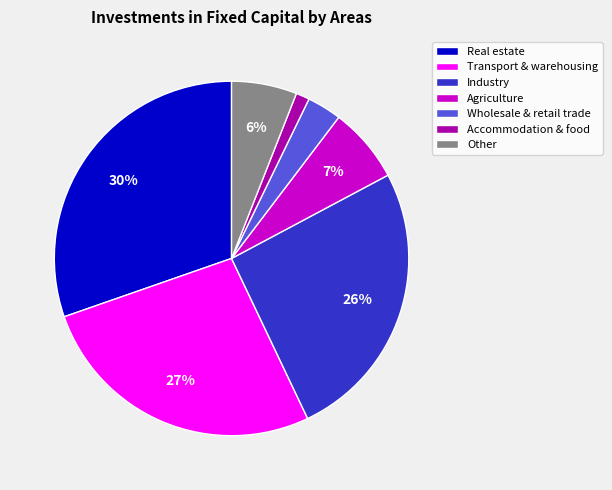

What is the smallest slice in the pie chart?

Accommodation & food